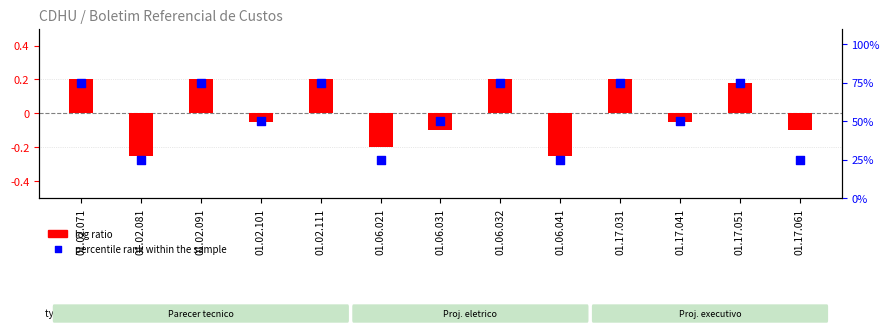

At how many categories does at least one series exceed 61?

6